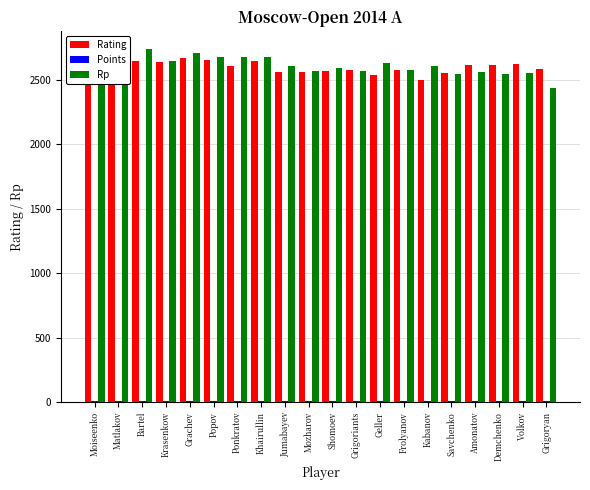

What is the label of the 11th bar from the left?

Shomoev